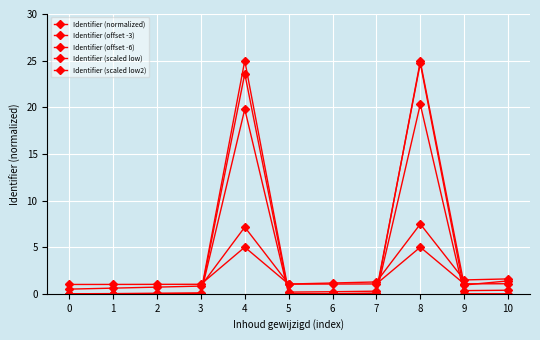

Is this an area chart (filled region under the line)?

No